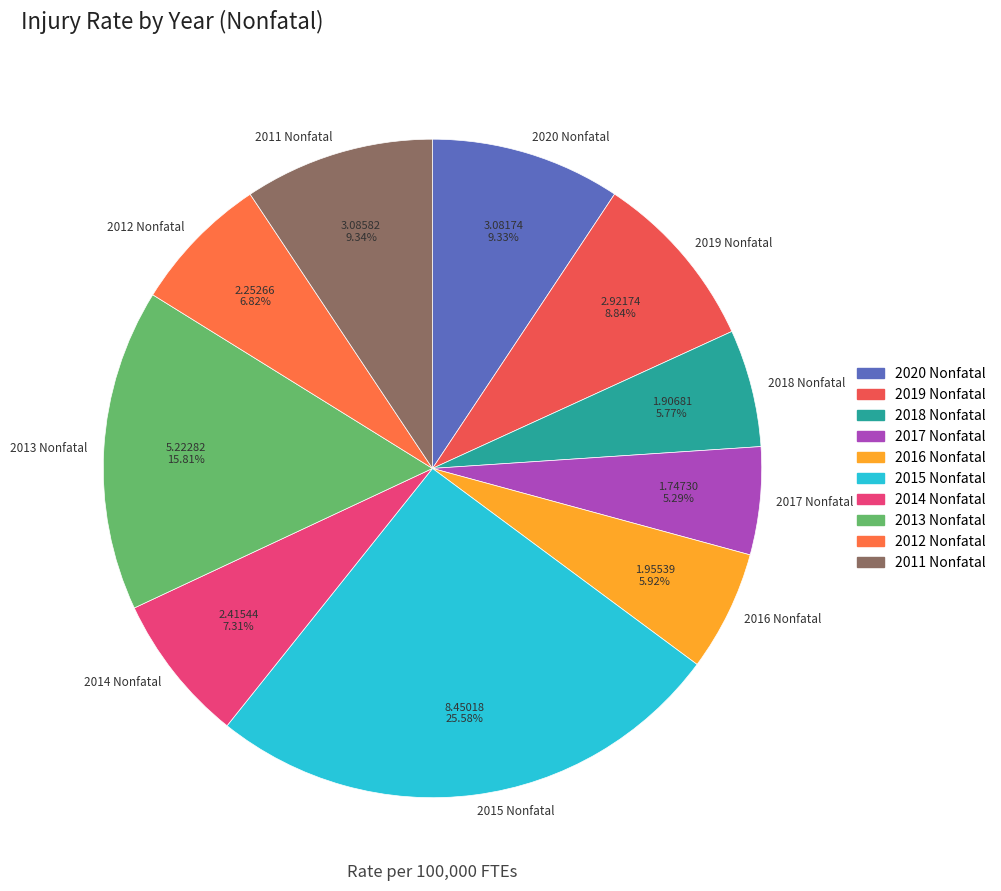

Does any single category account for the majority?

No